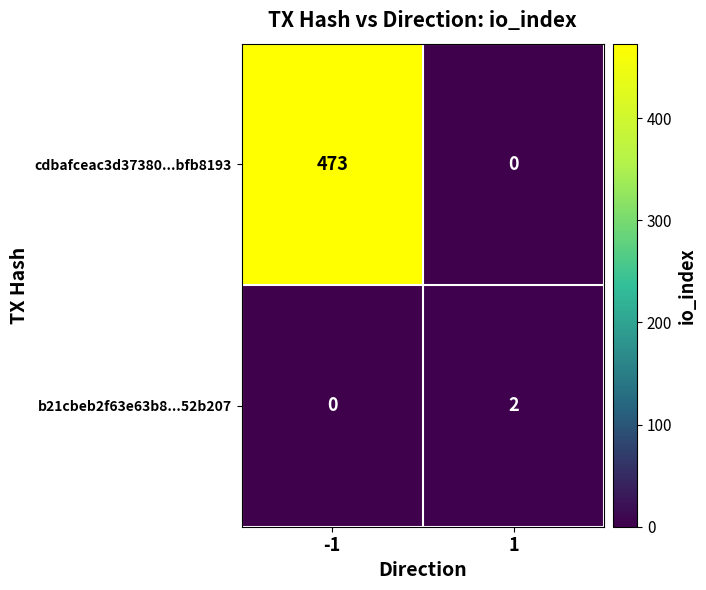

What is the difference between the maximum and minimum values in the cdbafceac3d37380...bfb8193 series?

473